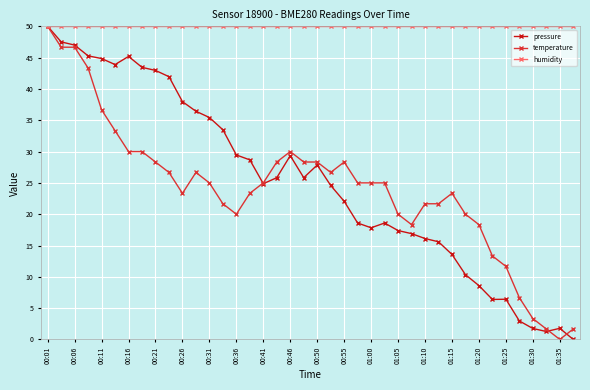

At how many categories does at least one series exceed 28?

40